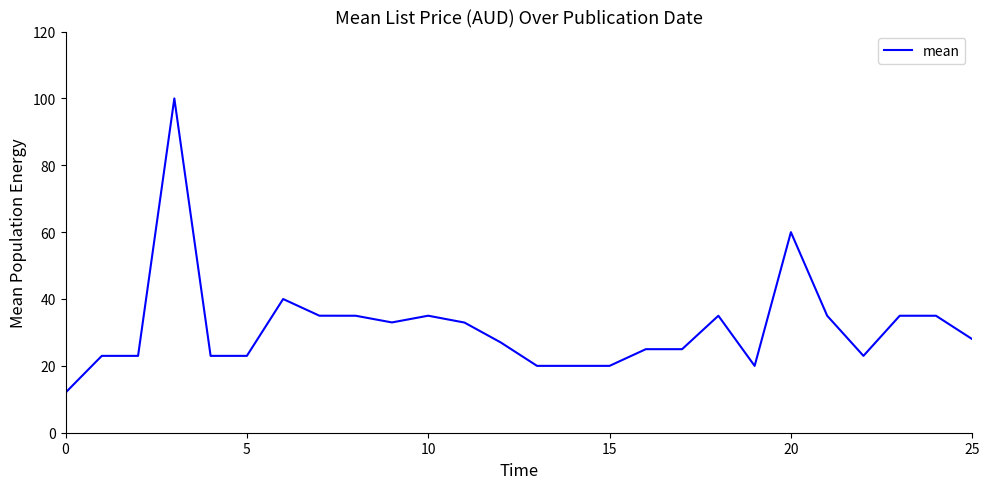

What is the difference between the second highest and second lowest values?

40.0